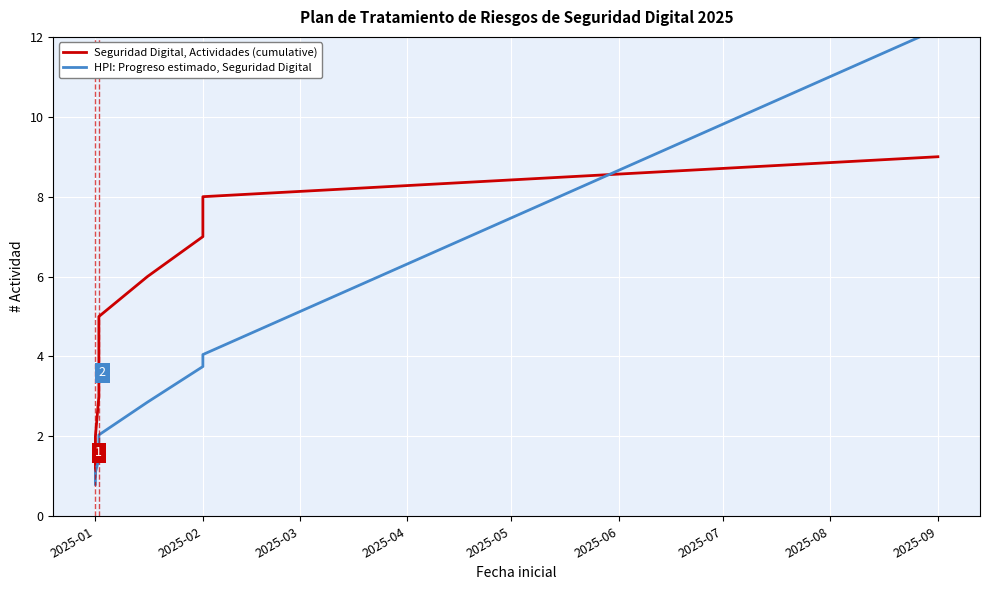

At how many categories does at least one series exceed 6?

3